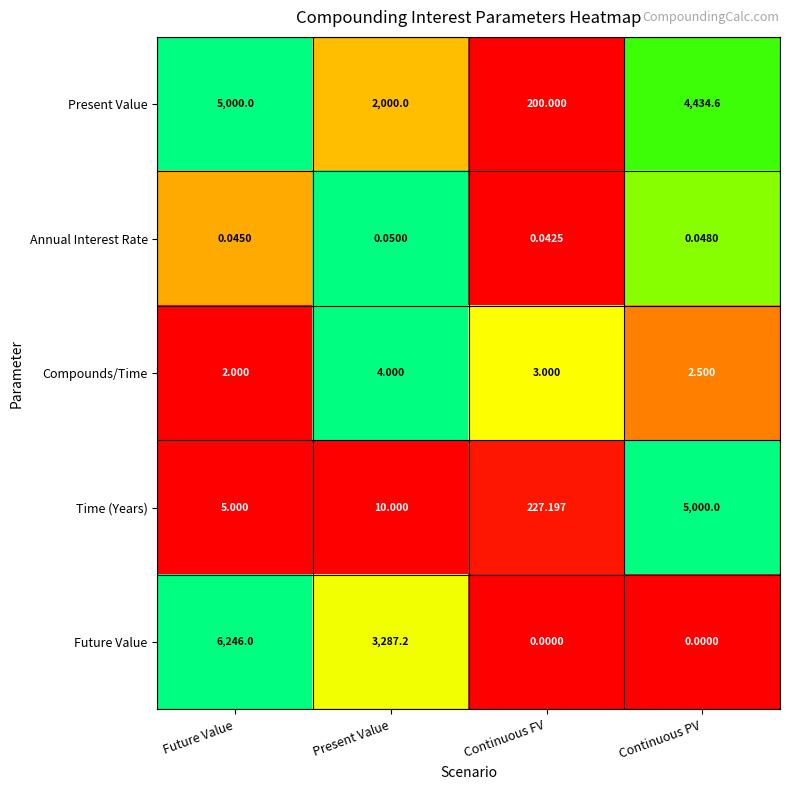

Which category has the highest value in the Compounds/Time series?

Present Value